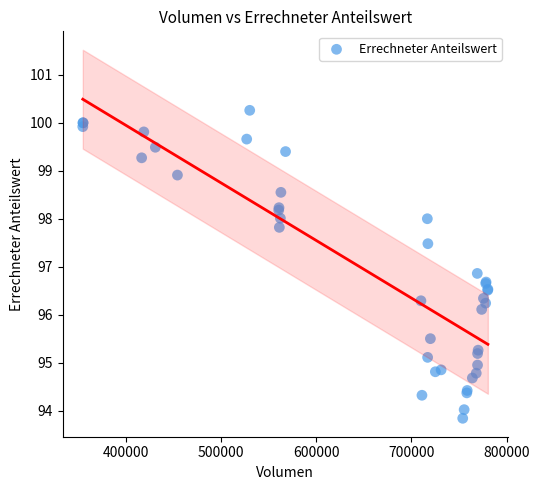

What Y value in the scatter plot is closest to 97?

96.9